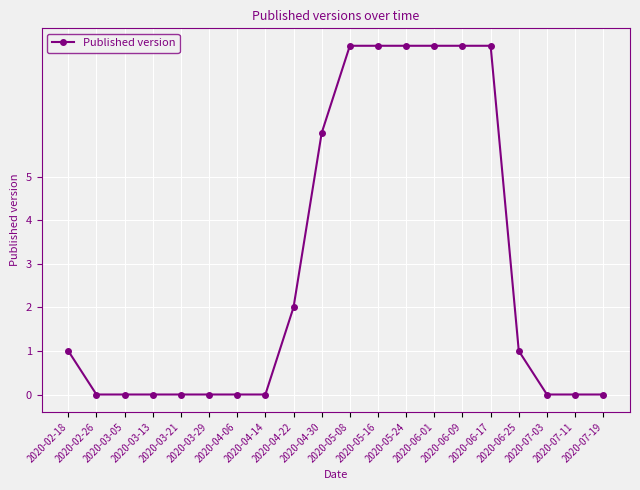

Approximately how many times larger is the value at 2020-05-08 compared to 2020-06-01?

1.0